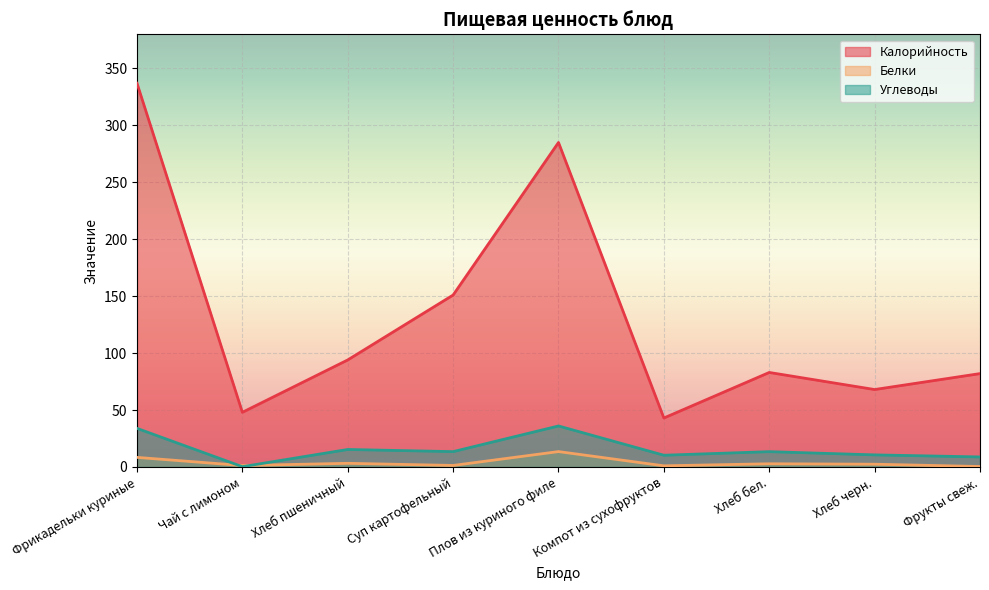

Which series ends up on top after the final intersection of Белки and Углеводы?

Углеводы